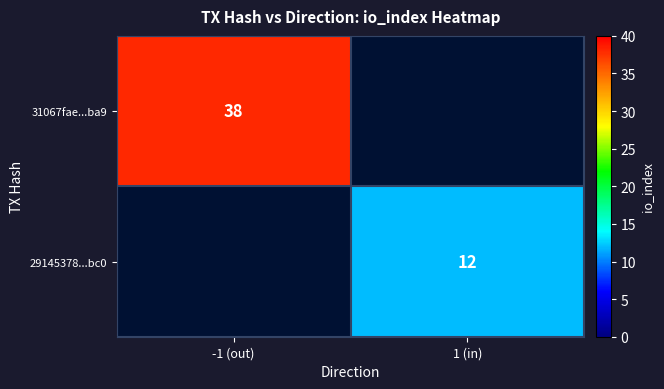

Is the value of 29145378...bc0 at 1 (in) greater than the value of 31067fae...ba9 at -1 (out)?

No